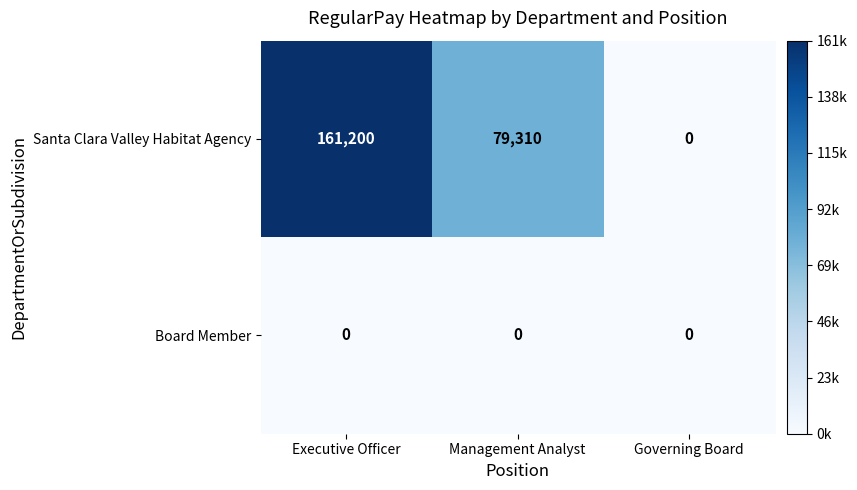

What is the difference between the maximum and minimum values in the Santa Clara Valley Habitat Agency series?

161200